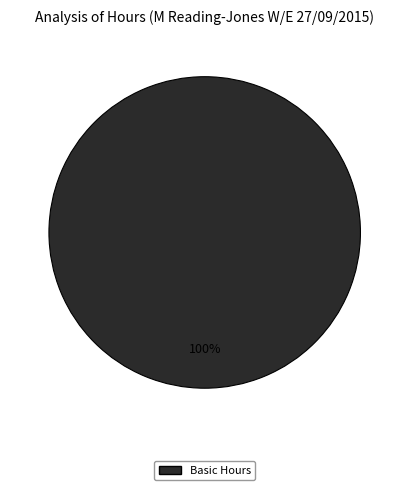

True or false: Basic Hours accounts for 100% of the total.

True